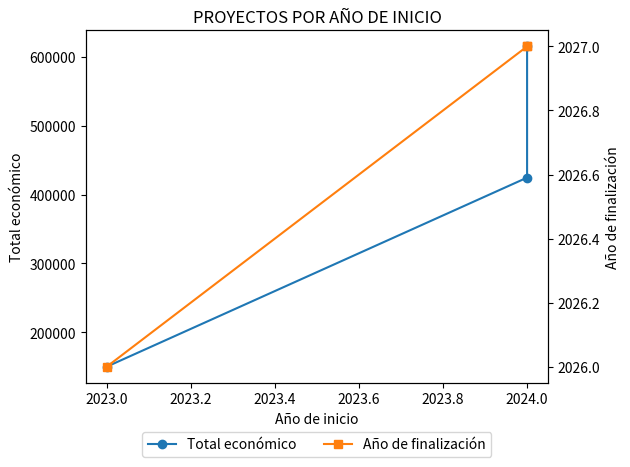

Between 2023.0 and 2024.0, which series saw the biggest shift?

Total económico